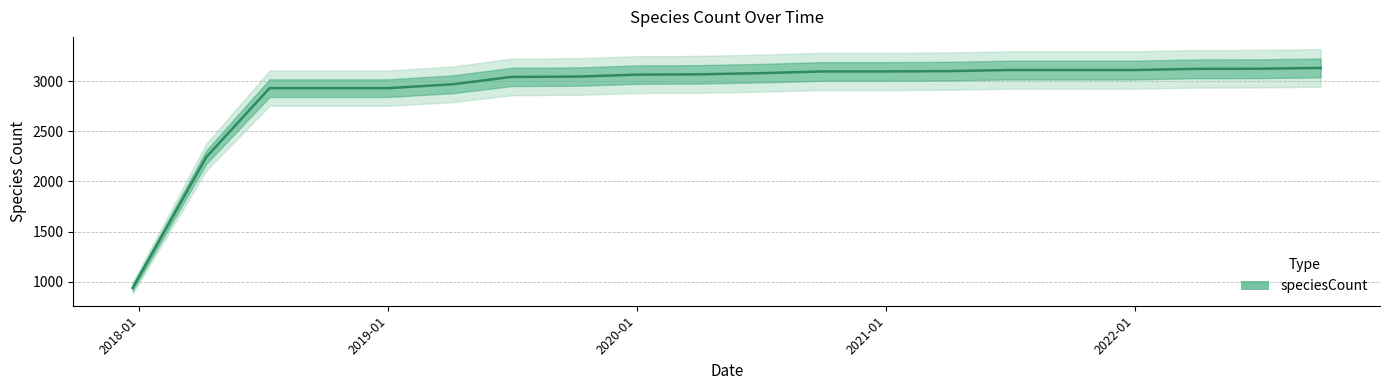

What is the average value?

2914